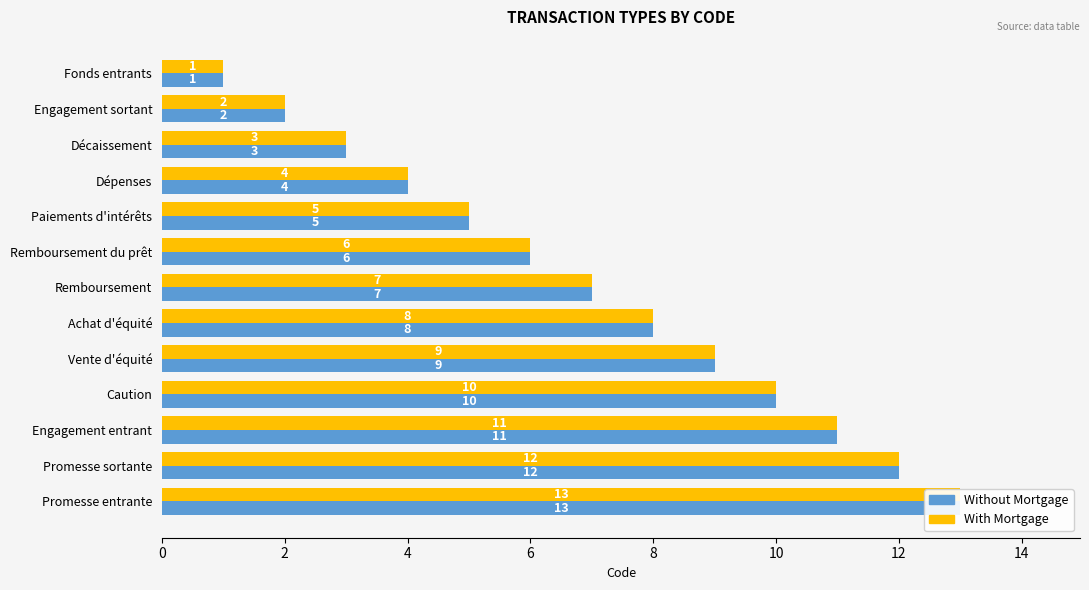

Reading left to right, extract all data points from this chart.

Without Mortgage: 1	2	3	4	5	6	7	8	9	10	11	12	13
With Mortgage: 1	2	3	4	5	6	7	8	9	10	11	12	13